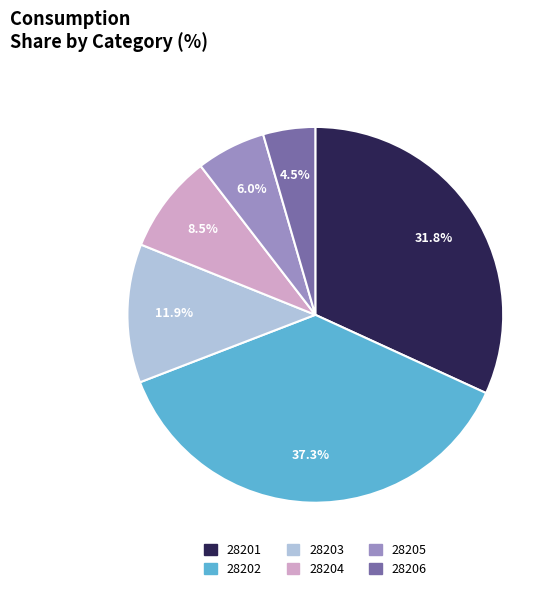

Which category has the smallest portion of the pie?

28206